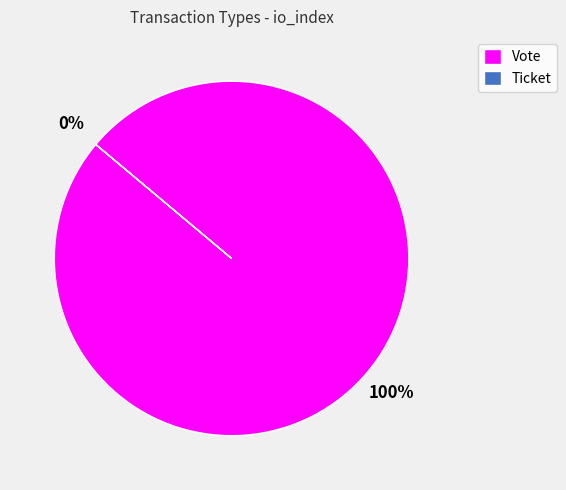

Does Ticket represent more than half of the total?

No